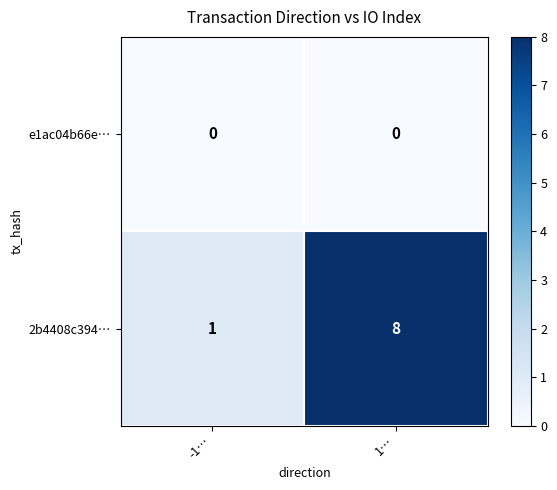

The 2b4408c394… series shows 1 at -1…. True or false?

True